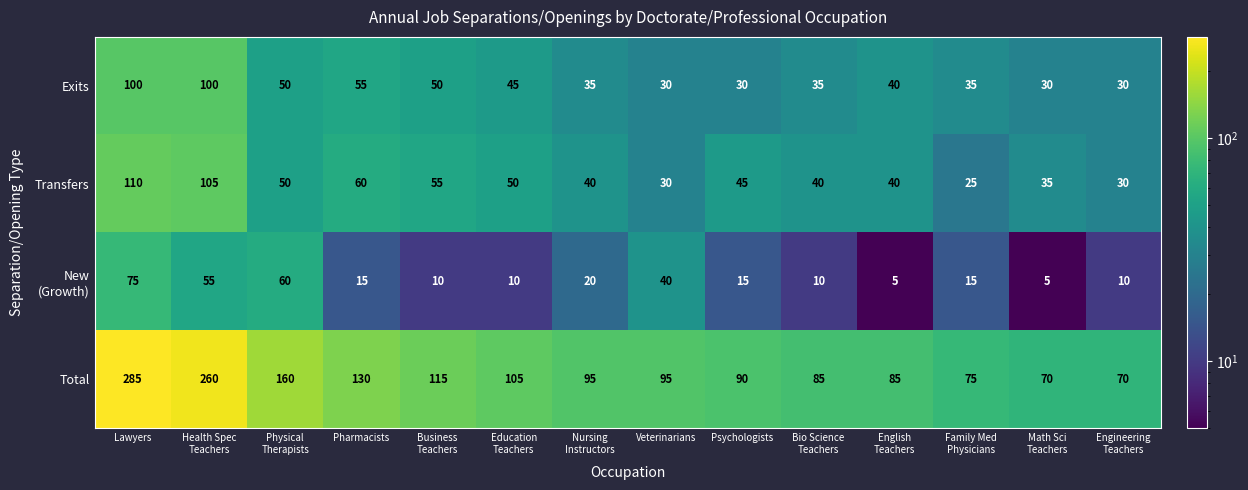

What is the average value of the Total series?

123